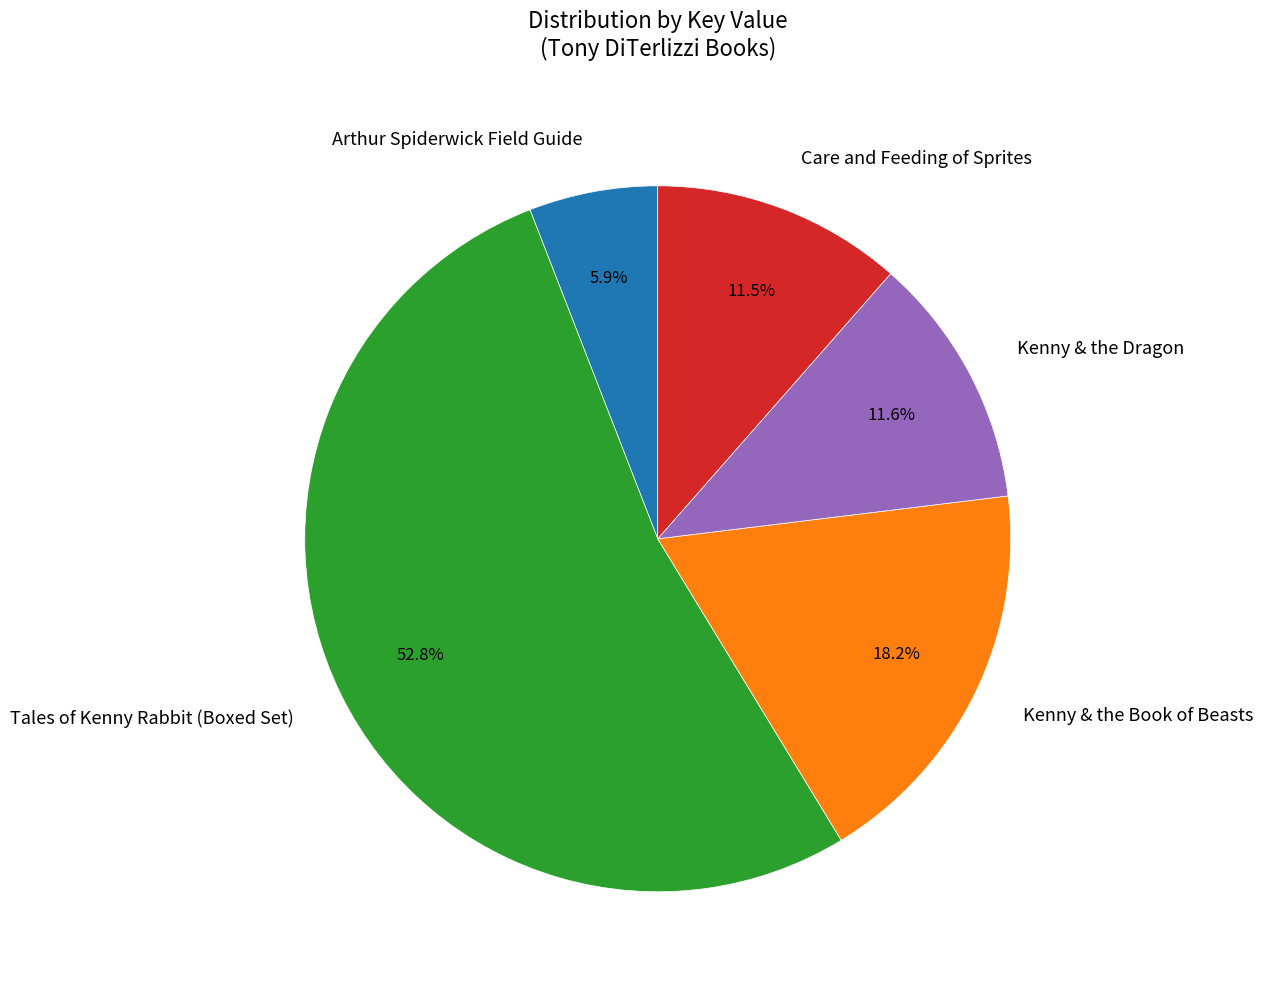

What is the largest slice in the pie chart?

Tales of Kenny Rabbit (Boxed Set)